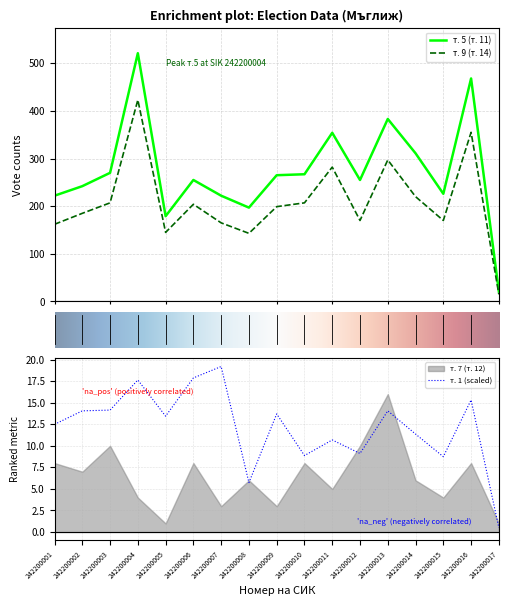

Rank the categories by т. 1 value from lowest to highest.

242200017, 242200008, 242200015, 242200010, 242200012, 242200011, 242200014, 242200001, 242200005, 242200009, 242200002, 242200013, 242200003, 242200016, 242200004, 242200006, 242200007